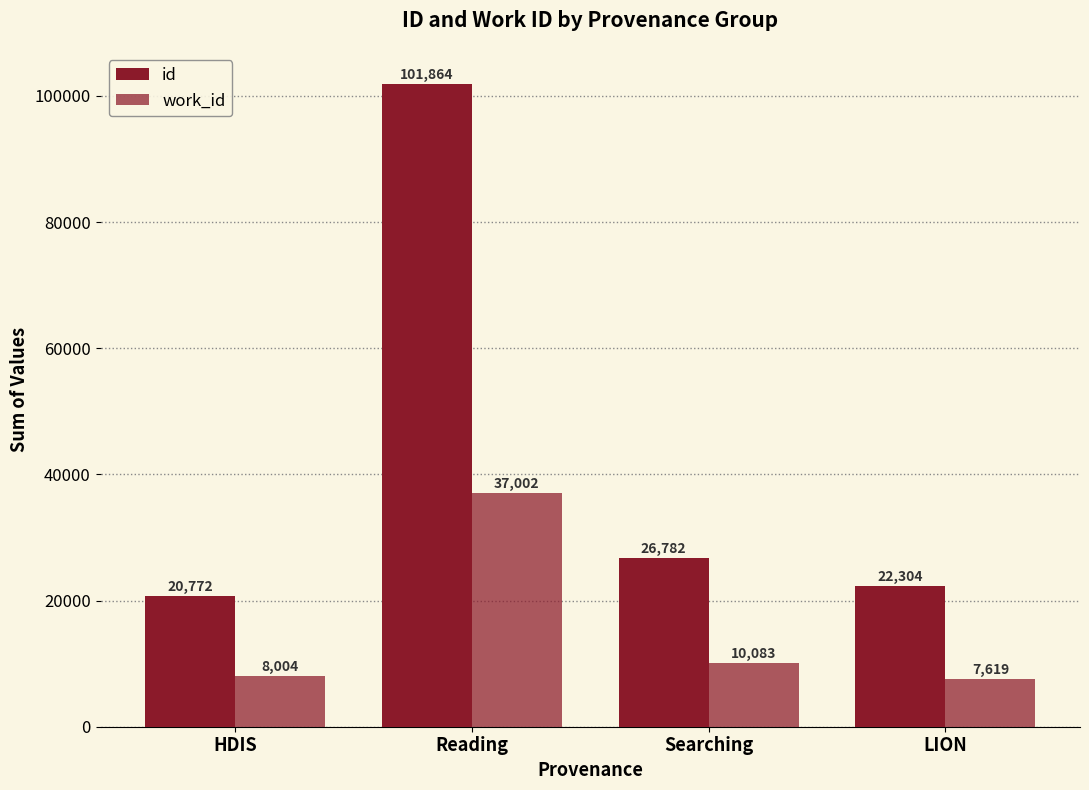

Reading left to right, extract all data points from this chart.

id: HDIS=20772	Reading=101864	Searching=26782	LION=22304
work_id: HDIS=8004	Reading=37002	Searching=10083	LION=7619